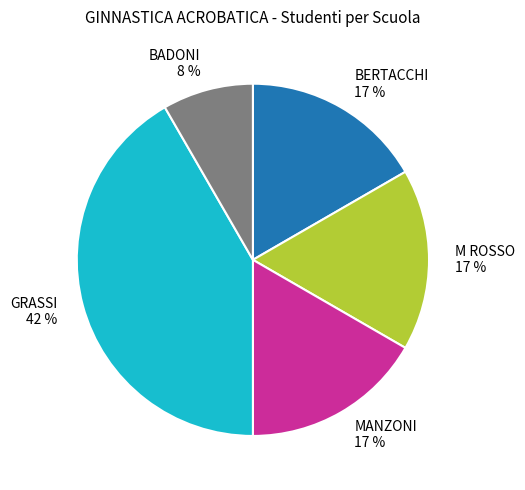

Do MANZONI 17 % and BADONI 8 % together represent more than half of the pie?

No